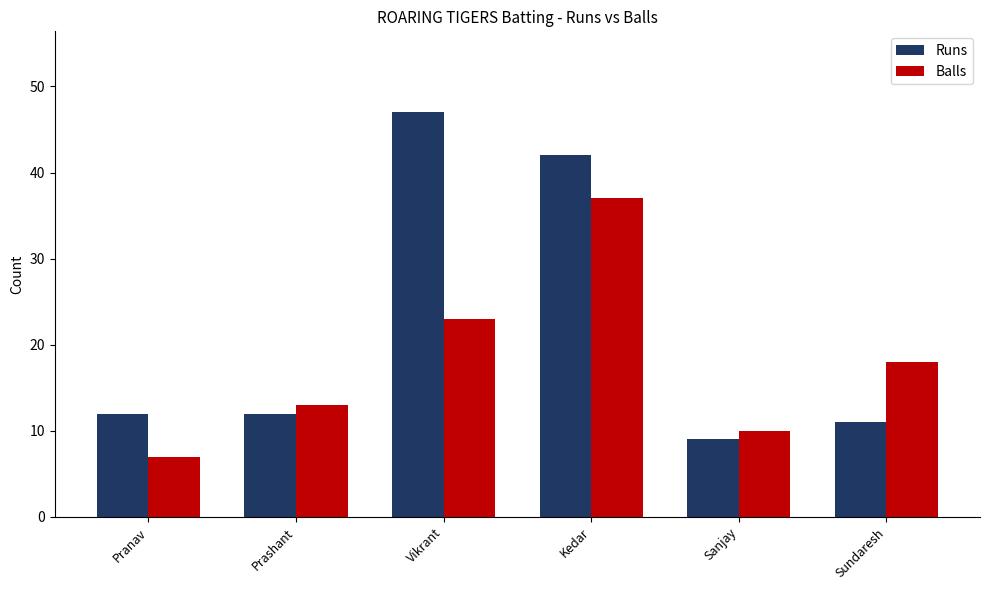

How many groups of bars are there?

6